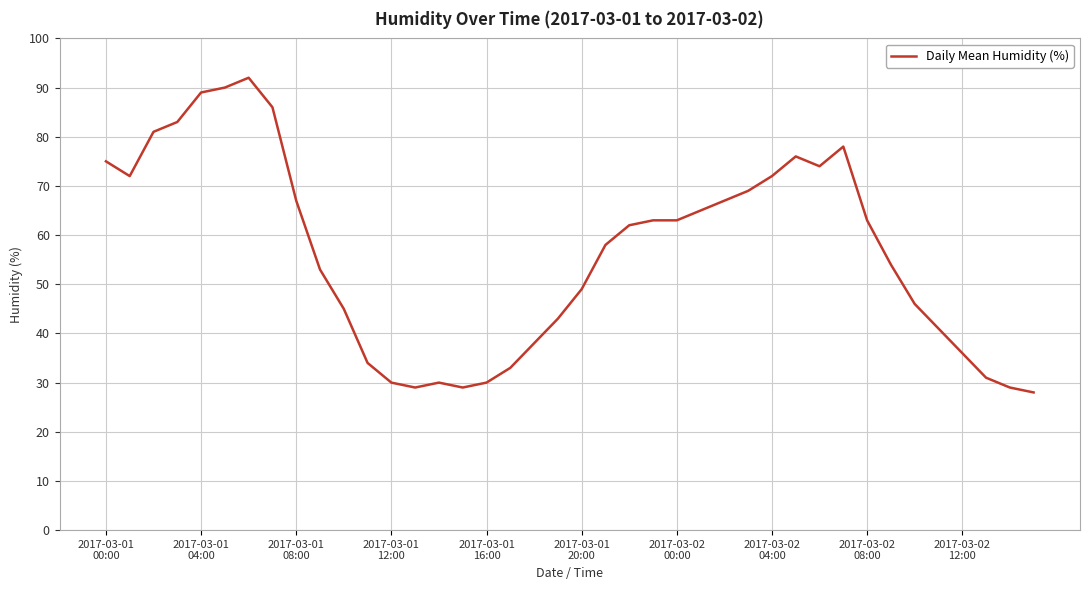

What is the smallest value displayed?

28